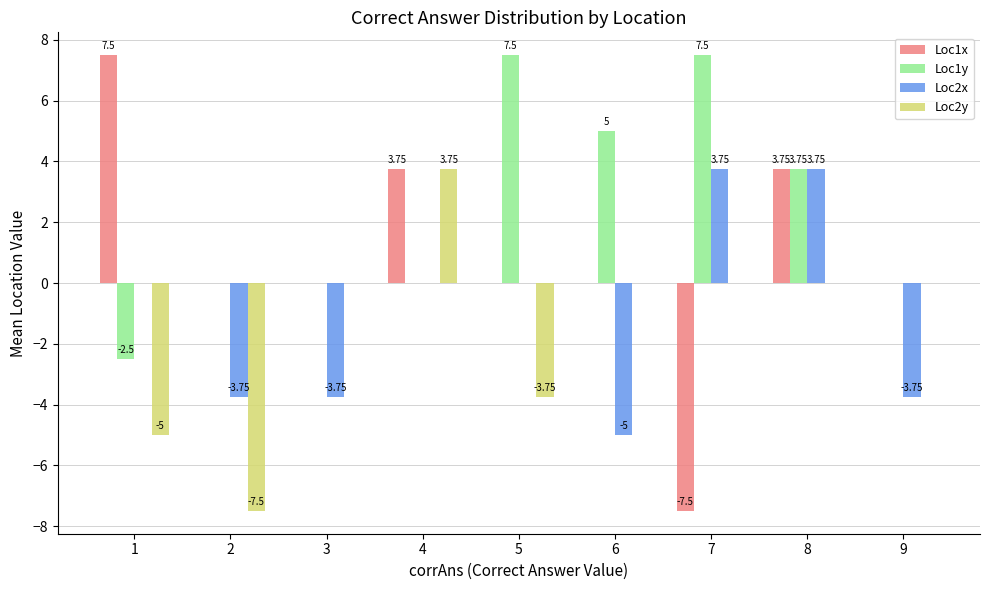

Between 3 and 5, which series saw the biggest shift?

Loc1y